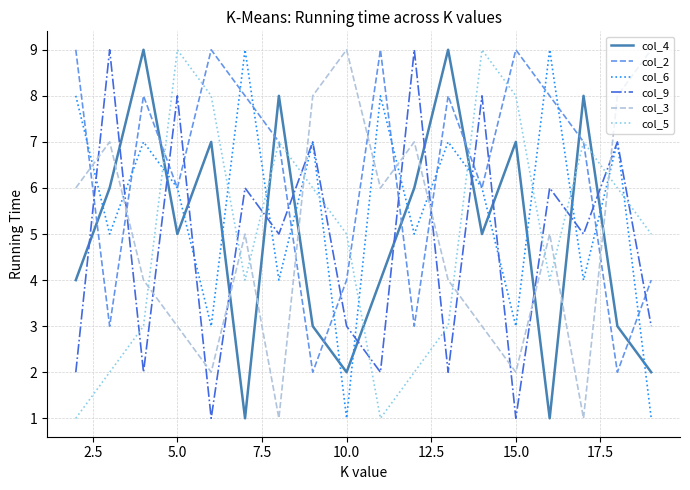

What is the greatest value displayed?

9